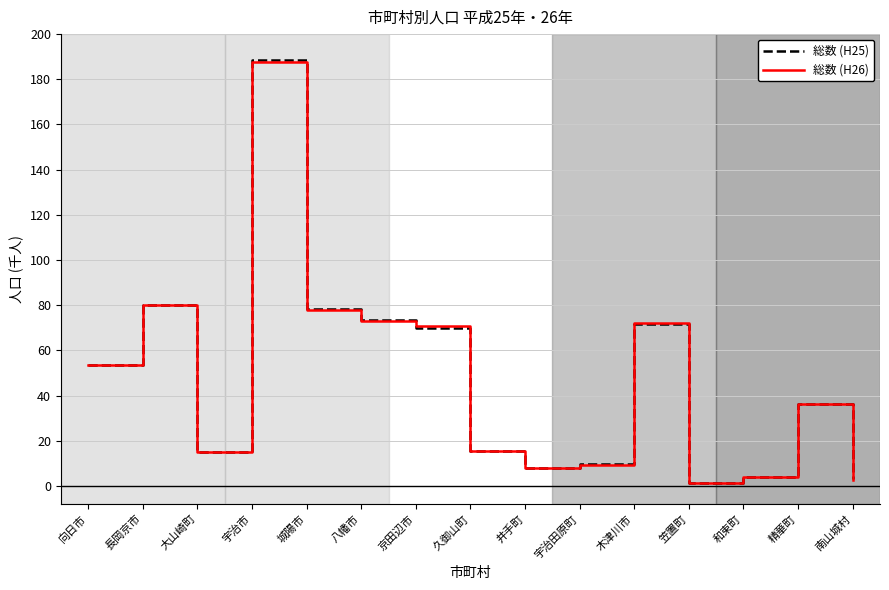

Where is the first local minimum for 総数 (H26)?

大山崎町